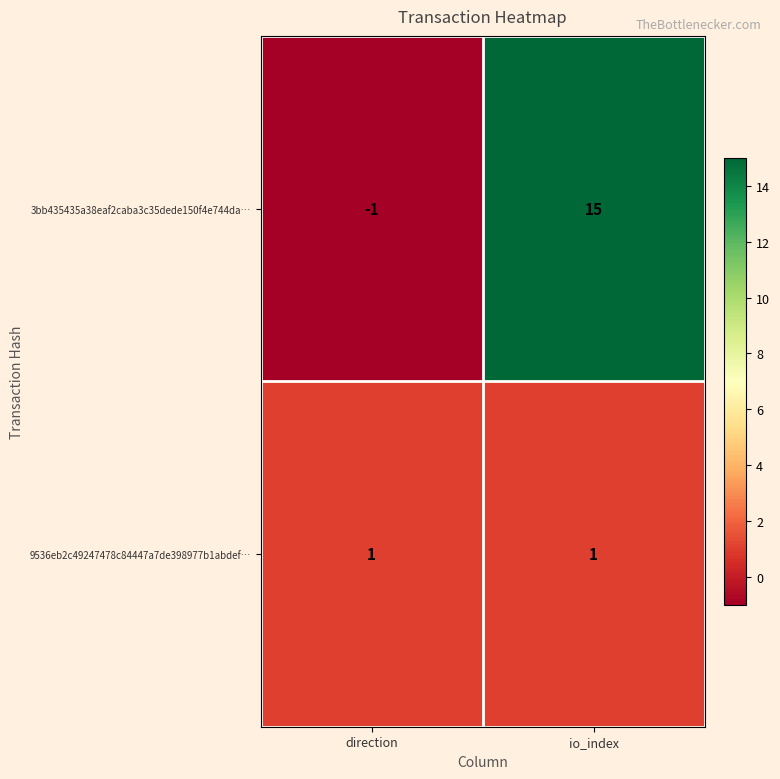

Is the value of 3bb435435a38eaf2caba3c35dede150f4e744da… at io_index greater than the value of 9536eb2c49247478c84447a7de398977b1abdef… at io_index?

Yes